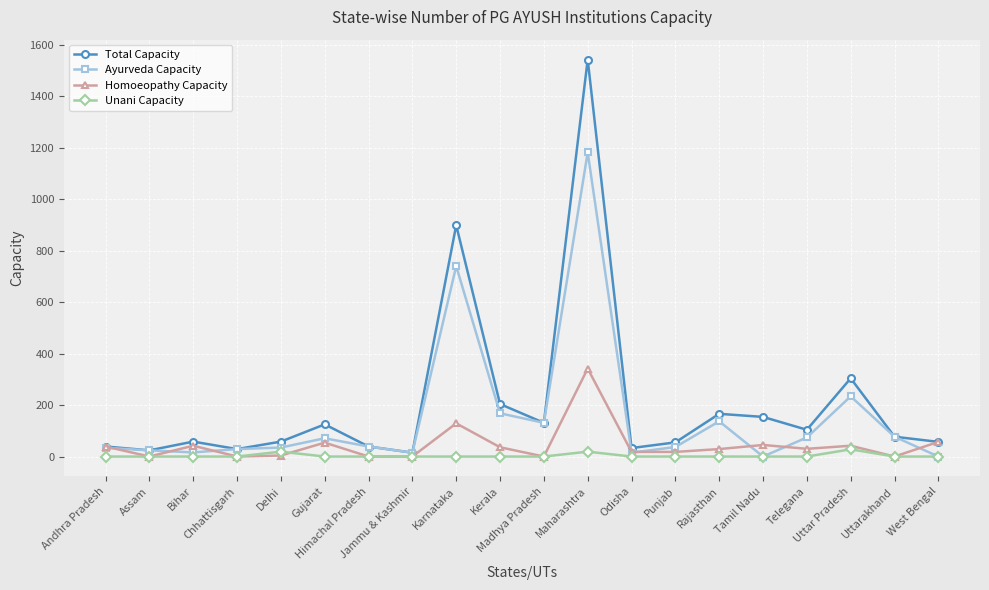

Rank the series by their average value, from lowest to highest.

Unani Capacity, Homoeopathy Capacity, Ayurveda Capacity, Total Capacity